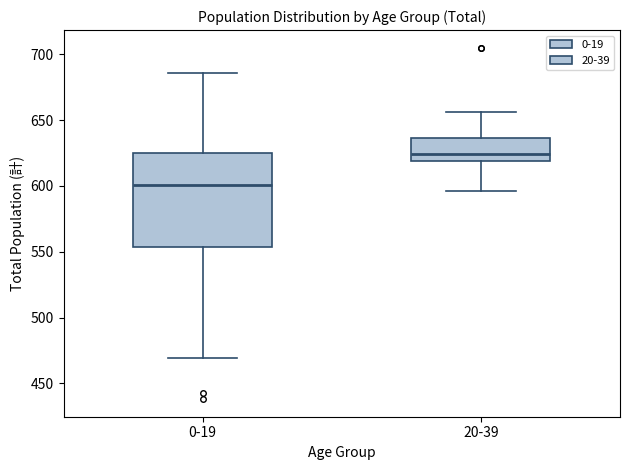

Where is the lower edge of the box for 20-39 on the y-axis? The values are not printed on the chart, so give them approximately, as read against the axis.

620